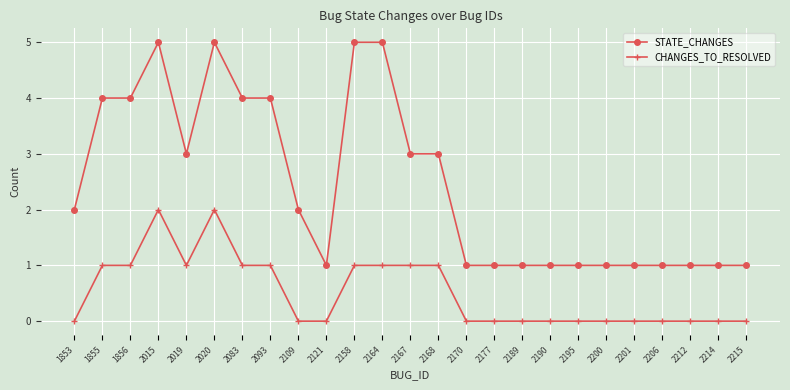

What is the value of the STATE_CHANGES point at the 5th from the left?

3